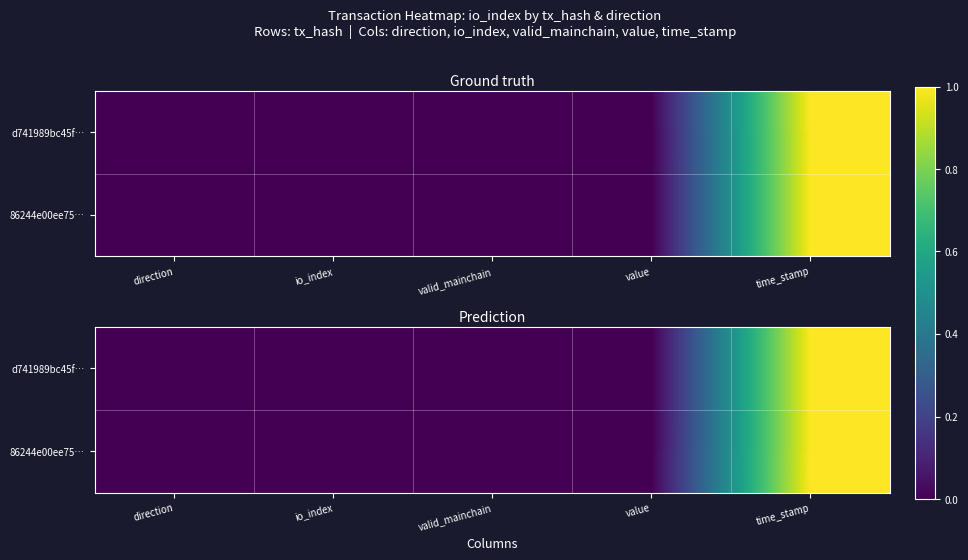

Which category has the lowest value in the d741989bc45f… series?

direction